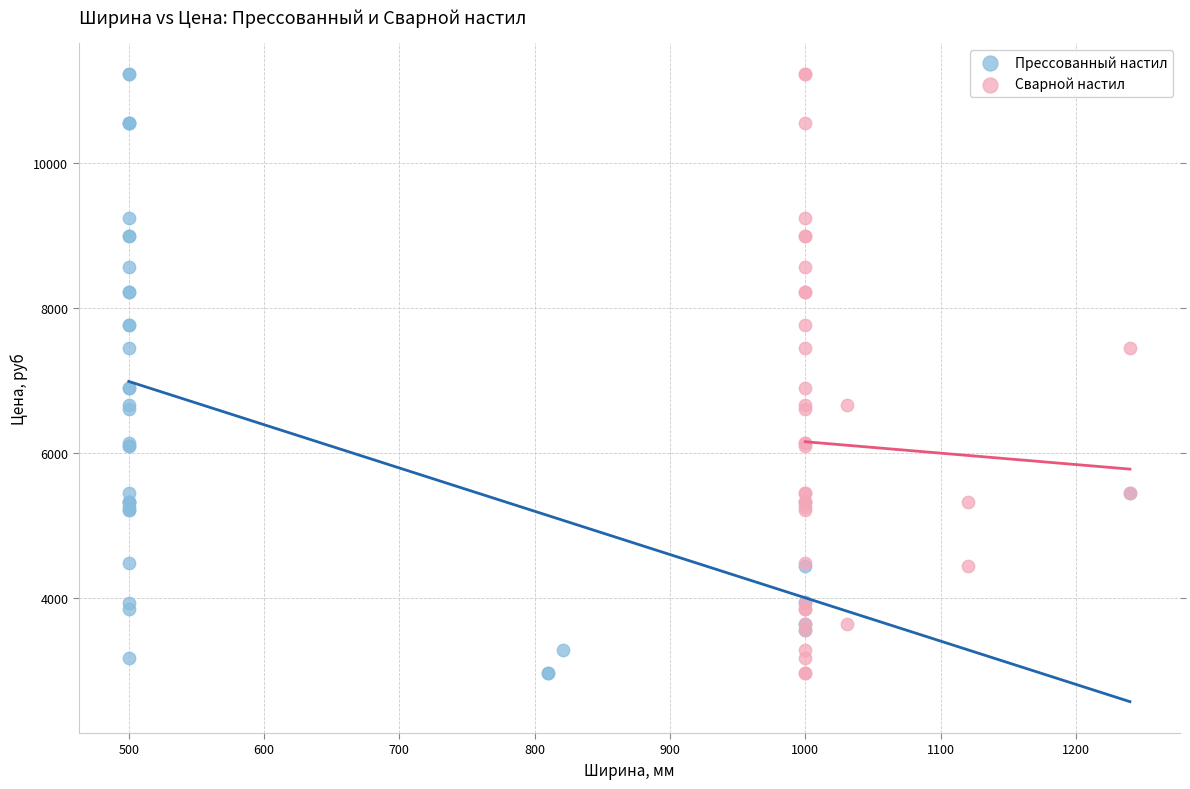

What are all the series names shown in the legend?

Прессованный настил, Сварной настил